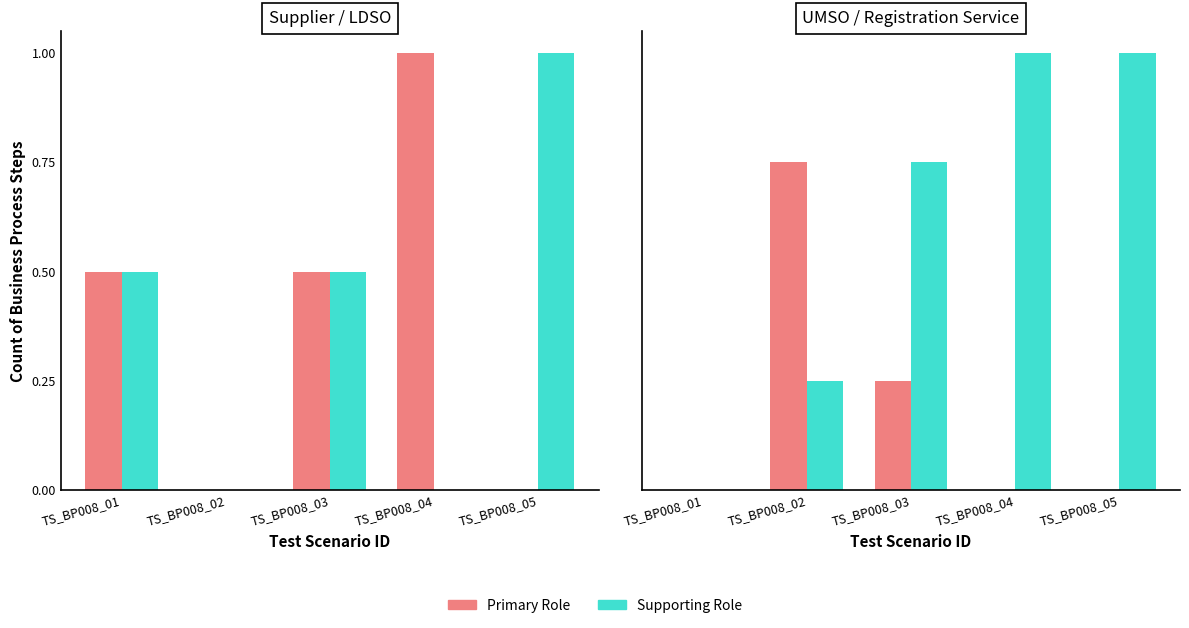

How many bars are there in total?

20